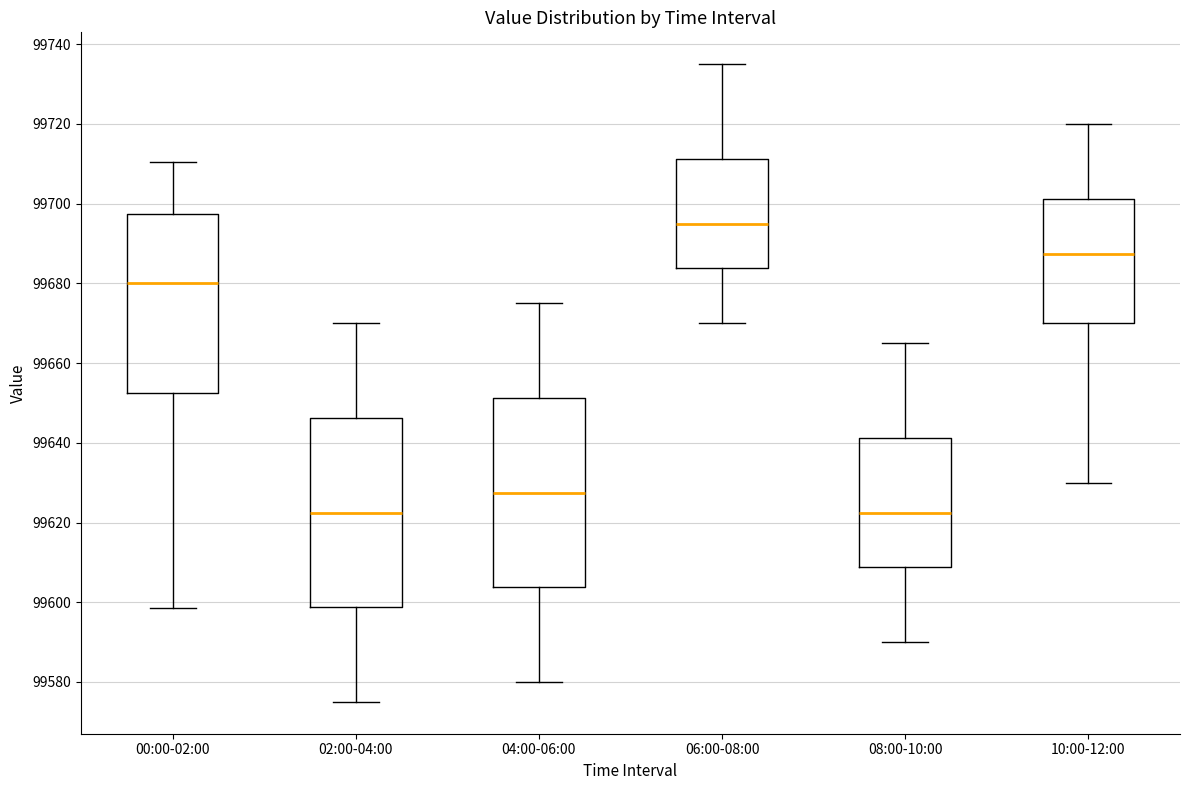

Where does the lower whisker of the box for 00:00-02:00 end on the y-axis? The values are not printed on the chart, so give them approximately, as read against the axis.

99598